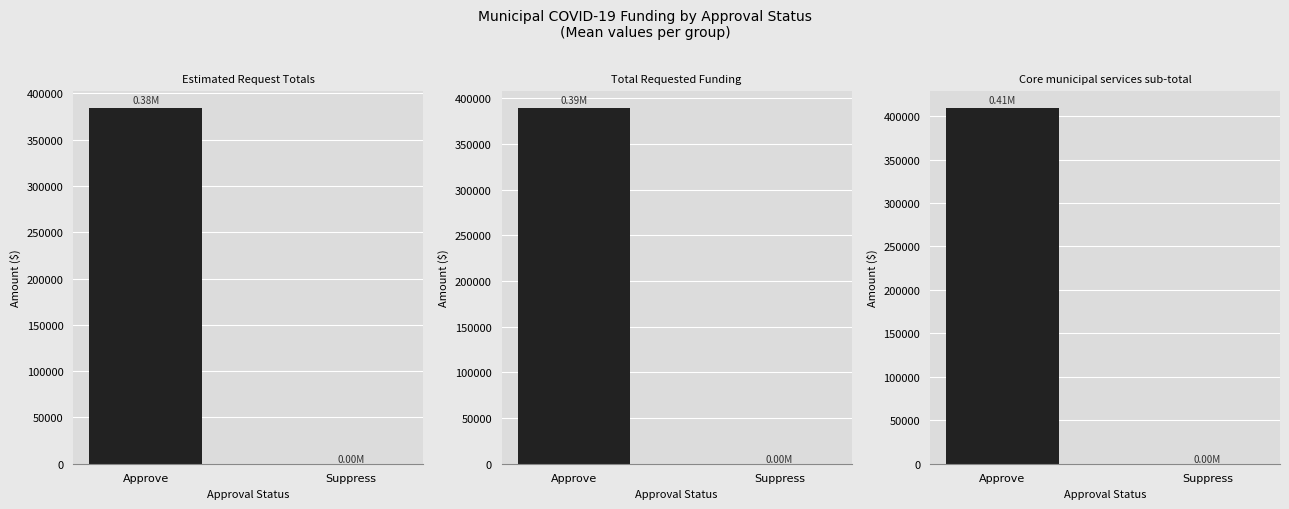

Reading right to left, transcribe all the data shown in this chart.

Estimated Request Totals: 0.0	383775.2
Total Requested Funding: 0.0	388902.9
Core municipal services sub-total: 0.0	409001.8